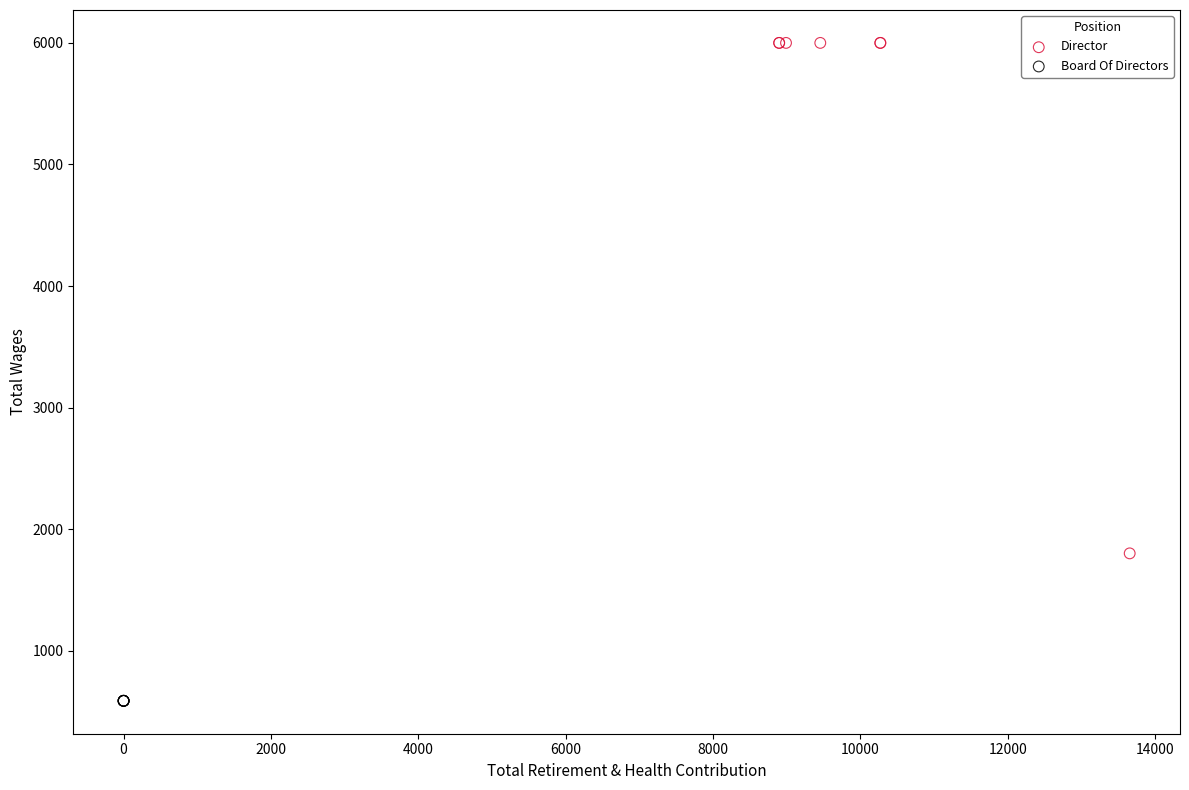

Which series contains the lowest Y value?

Board Of Directors